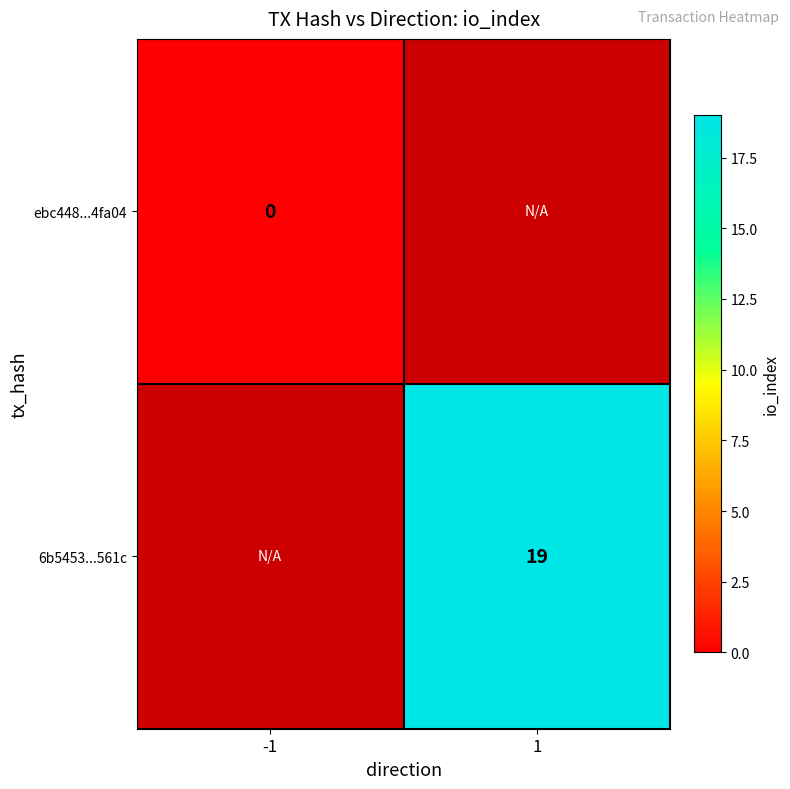

True or false: 6b5453...561c has a value of 28 at 1.

False